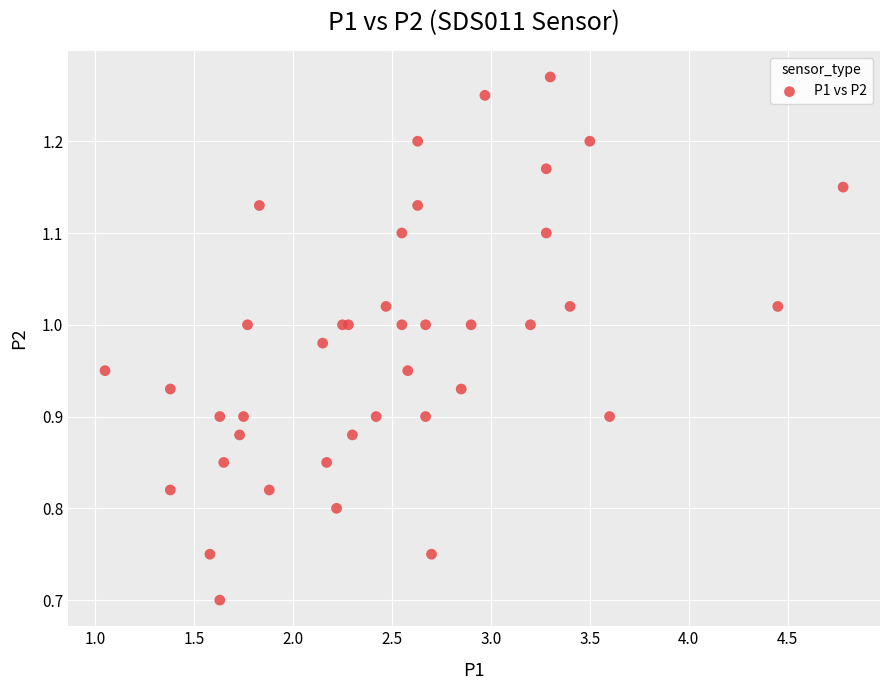

What Y value in the scatter plot is closest to 0?

0.7